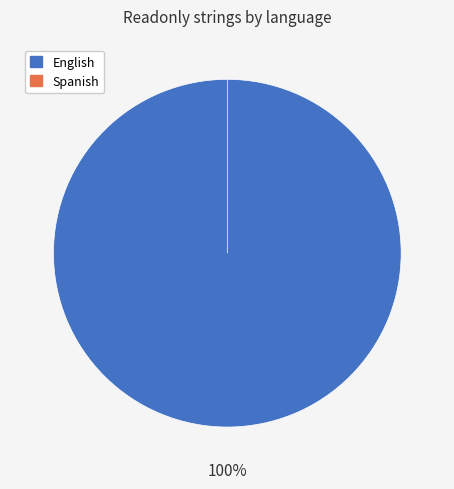

Is Spanish the majority of the pie?

No